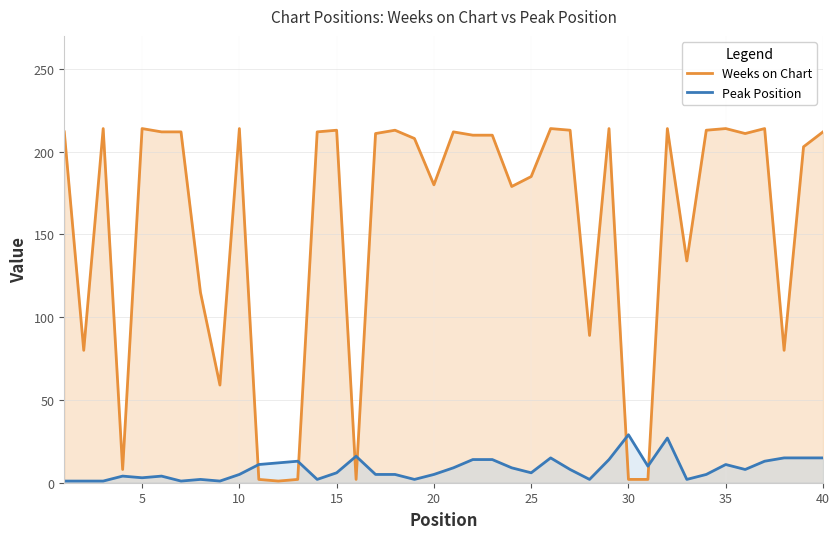

The value of Peak Position at 20 is 5. True or false?

True